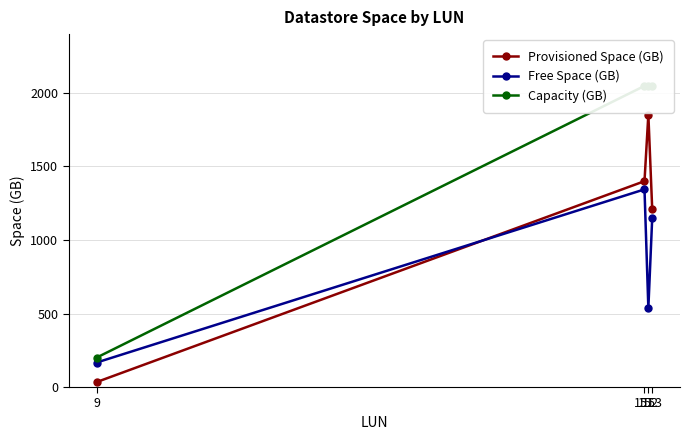

How many interior local peaks does the Free Space (GB) series have?

1